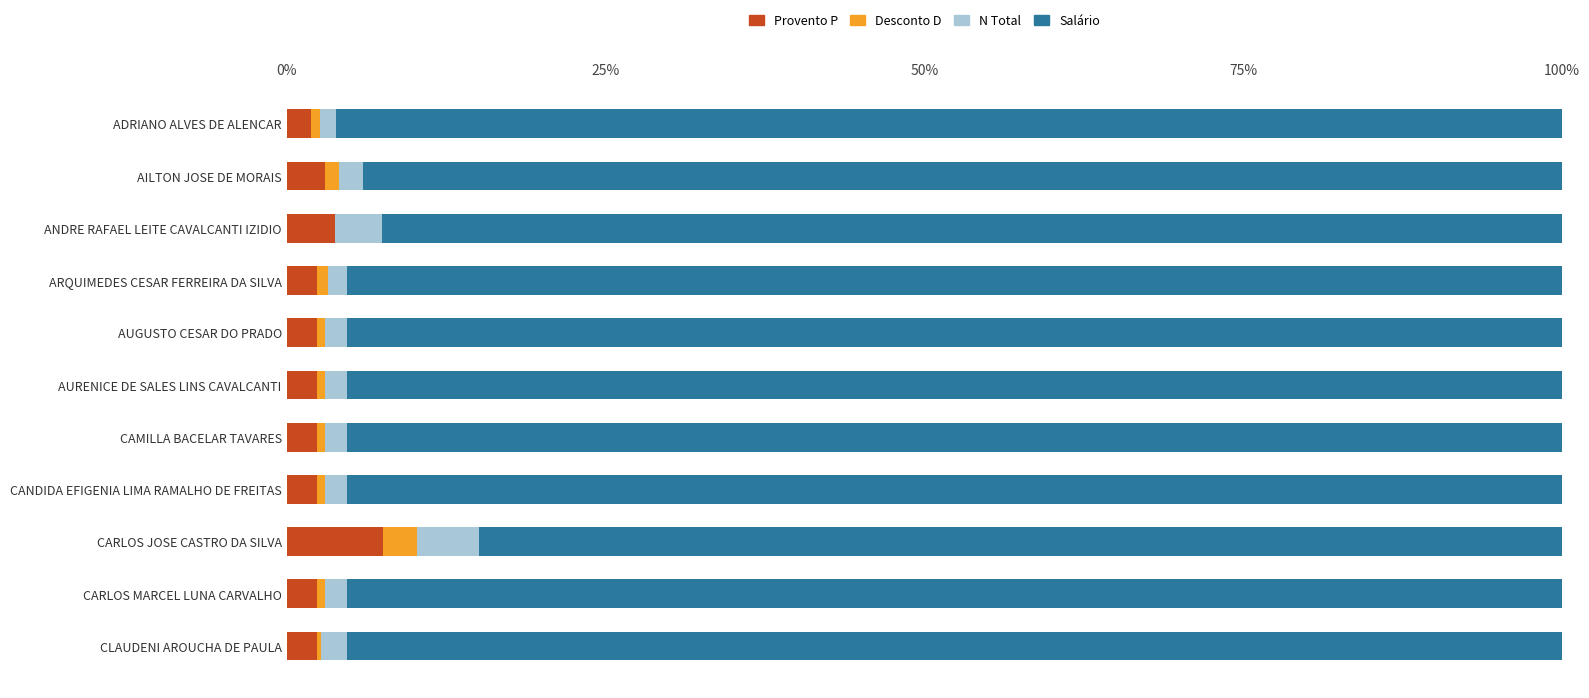

Read the Provento P value at CARLOS JOSE CASTRO DA SILVA.

7.5